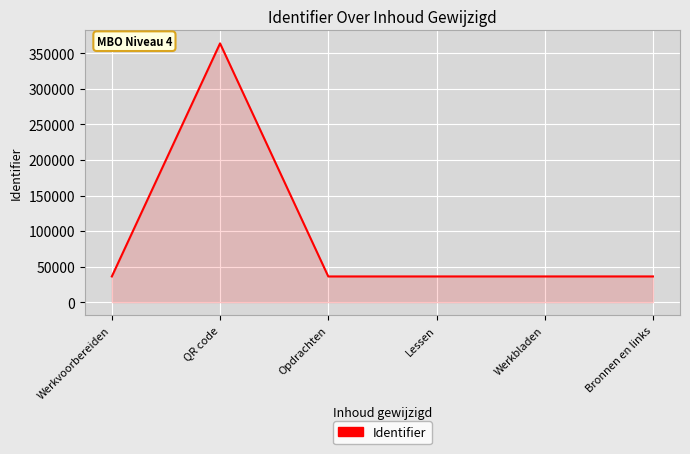

At which category does the chart reach its peak across all series?

QR code